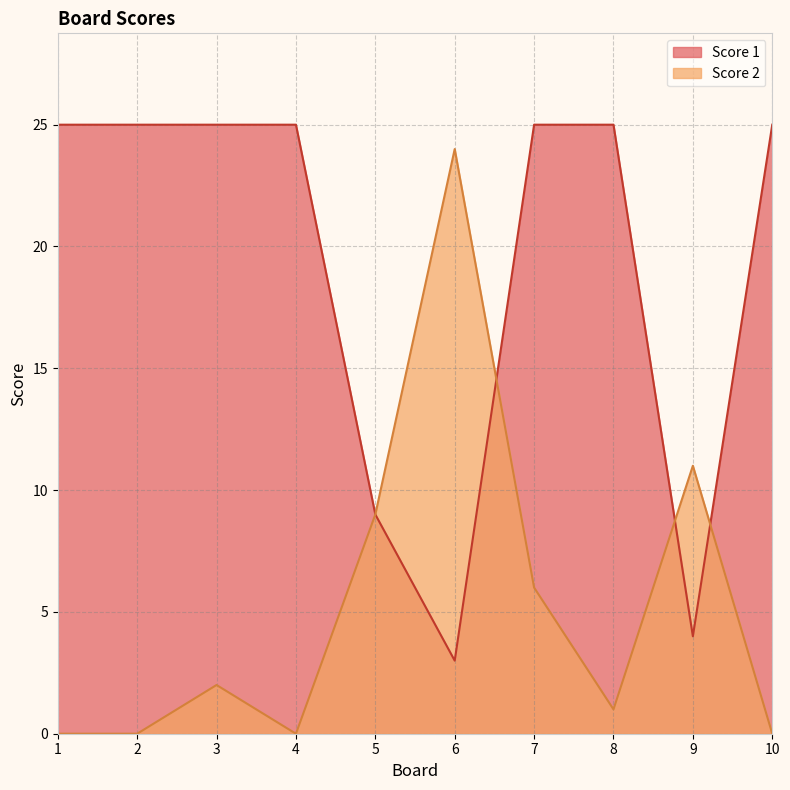

Which category has the highest value across all series?

1